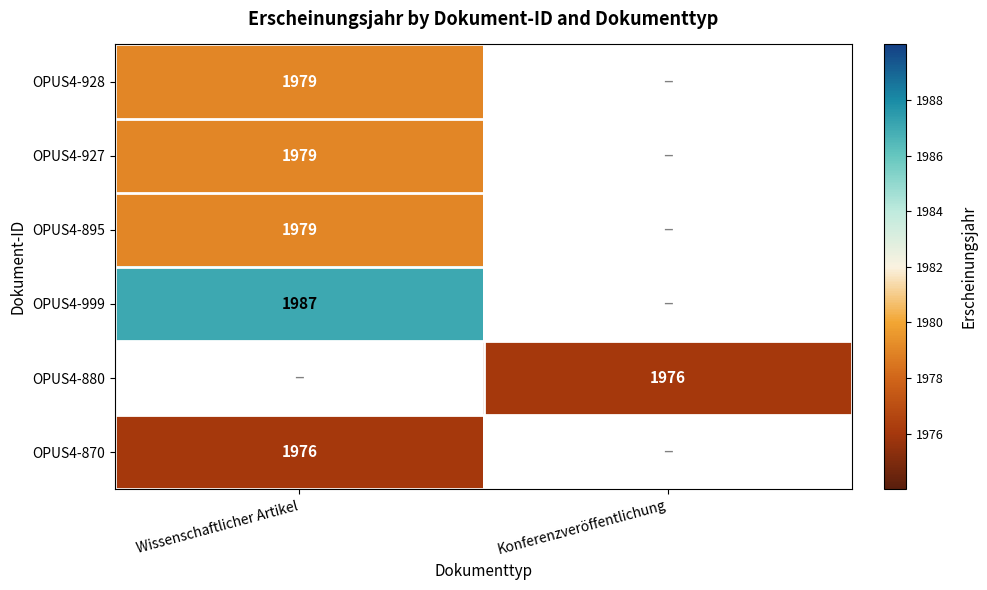

True or false: OPUS4-928 has a value of 696 at Wissenschaftlicher Artikel.

False